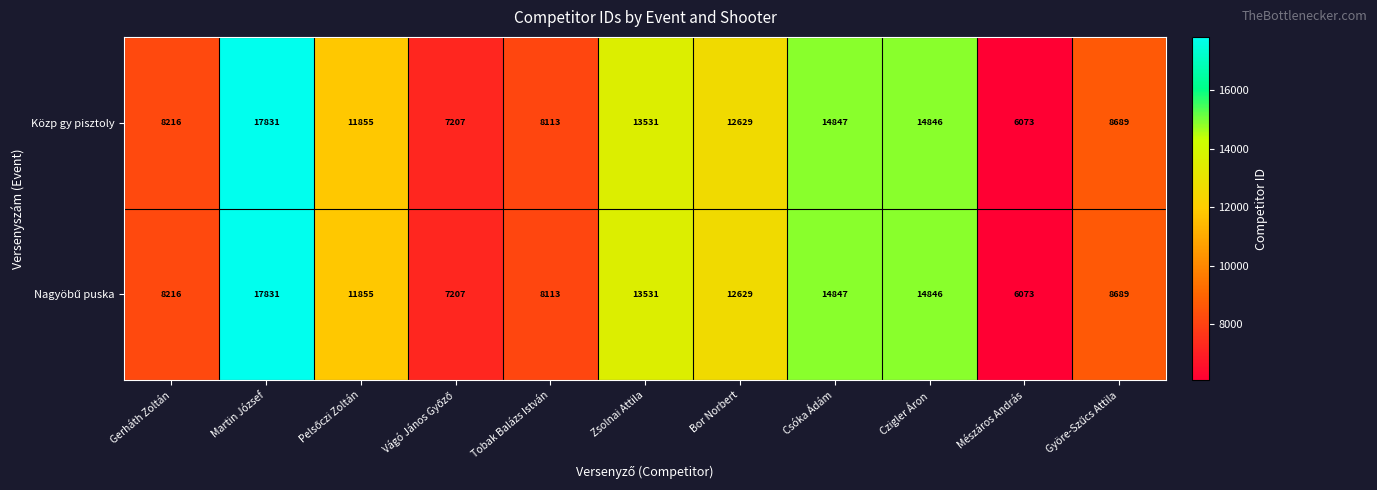

What is the total value across all series at Zsolnai Attila?

27062